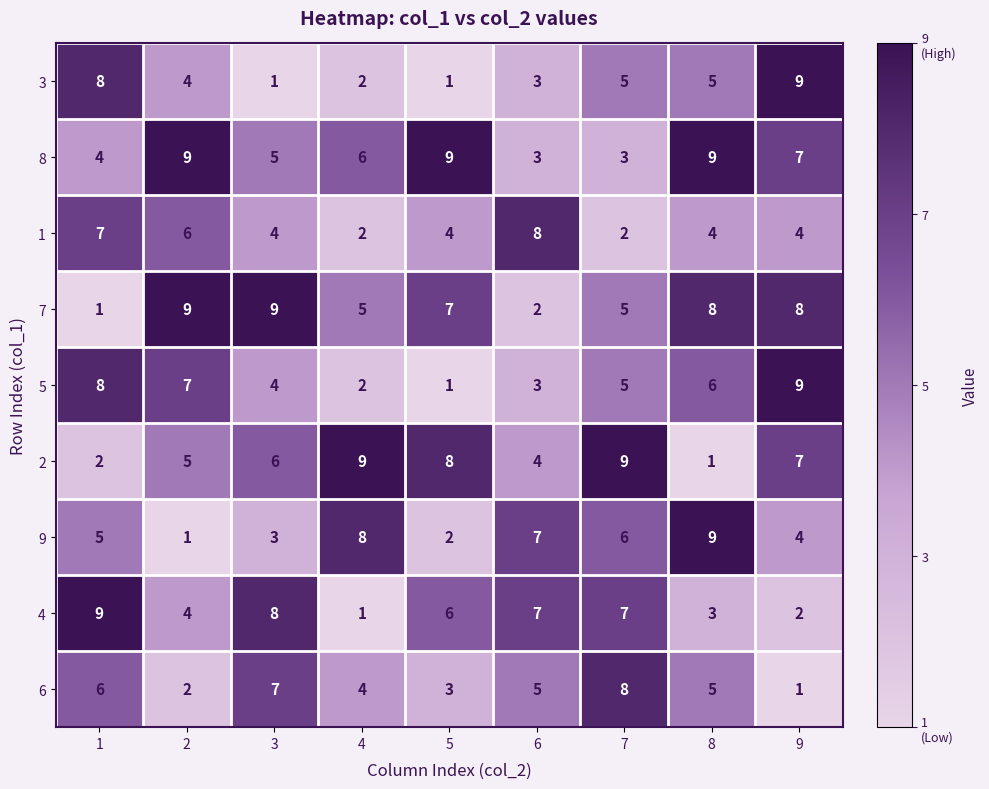

Is the value of 8 at 6 greater than the value of 3 at 3?

Yes